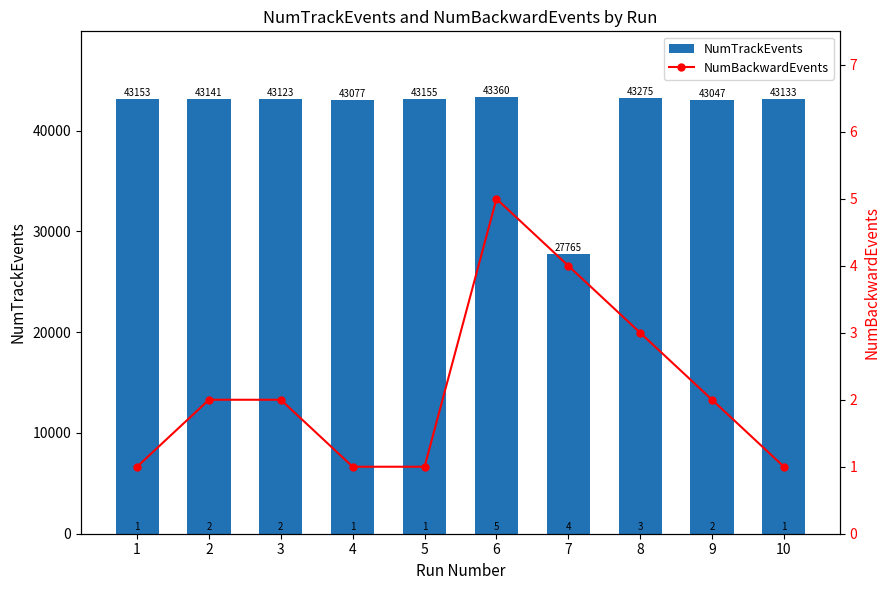

What is the value of the NumBackwardEvents bar at the 1st from the left?

1